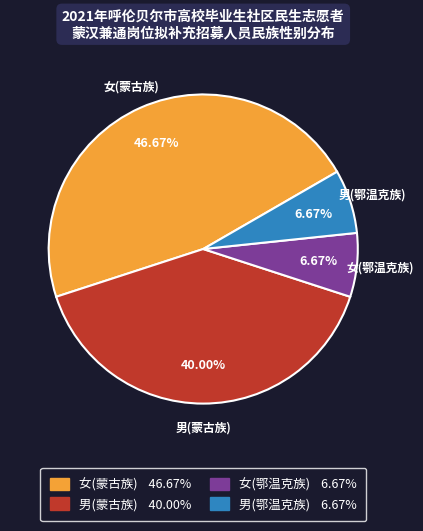

True or false: 女(鄂温克族) accounts for 17% of the total.

False